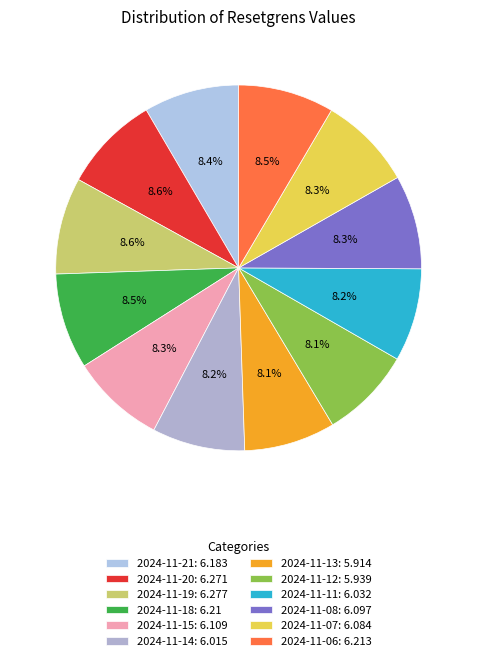

Count the number of slices in the pie.

12